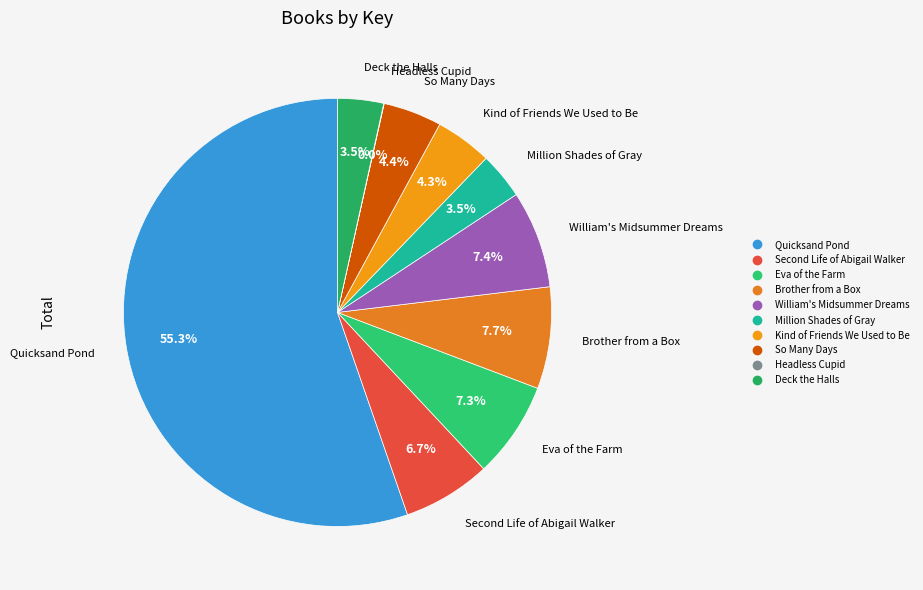

Which slice is the largest?

Quicksand Pond